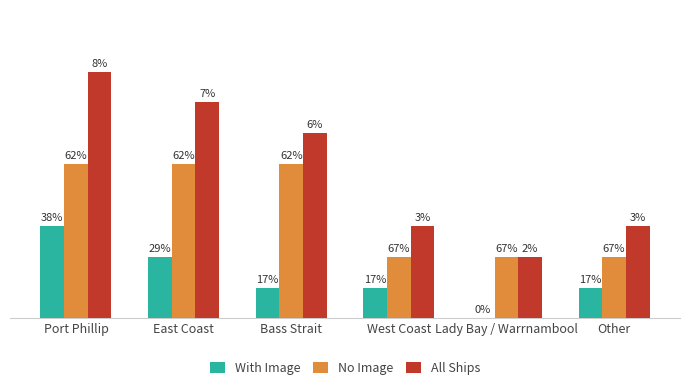

What are all the series names shown in the legend?

With Image, No Image, All Ships